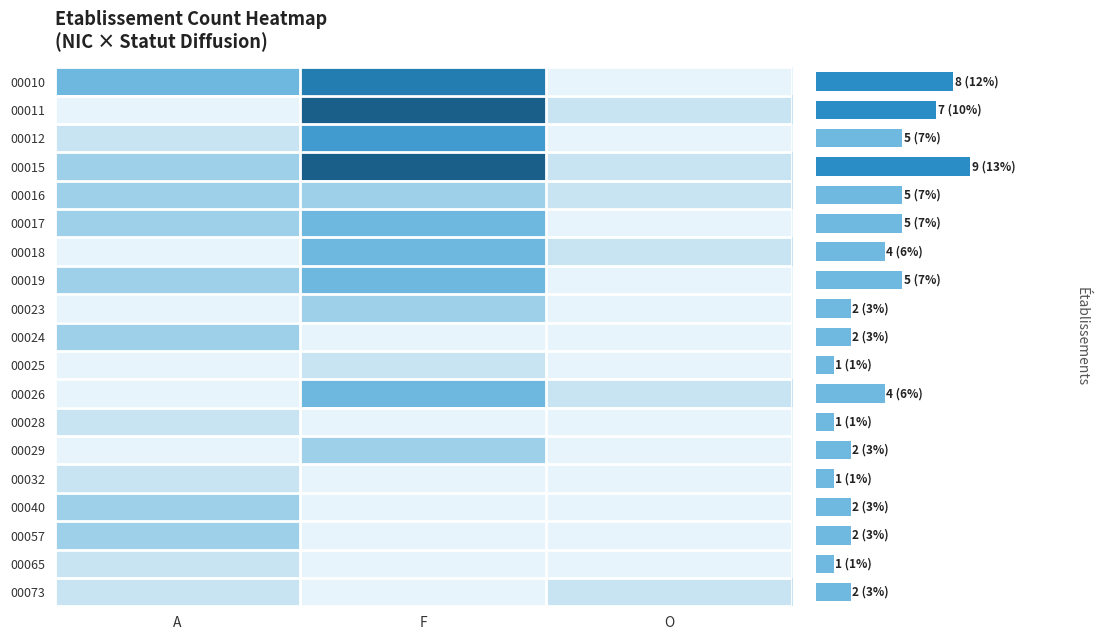

What is the total value across all series at O?

6